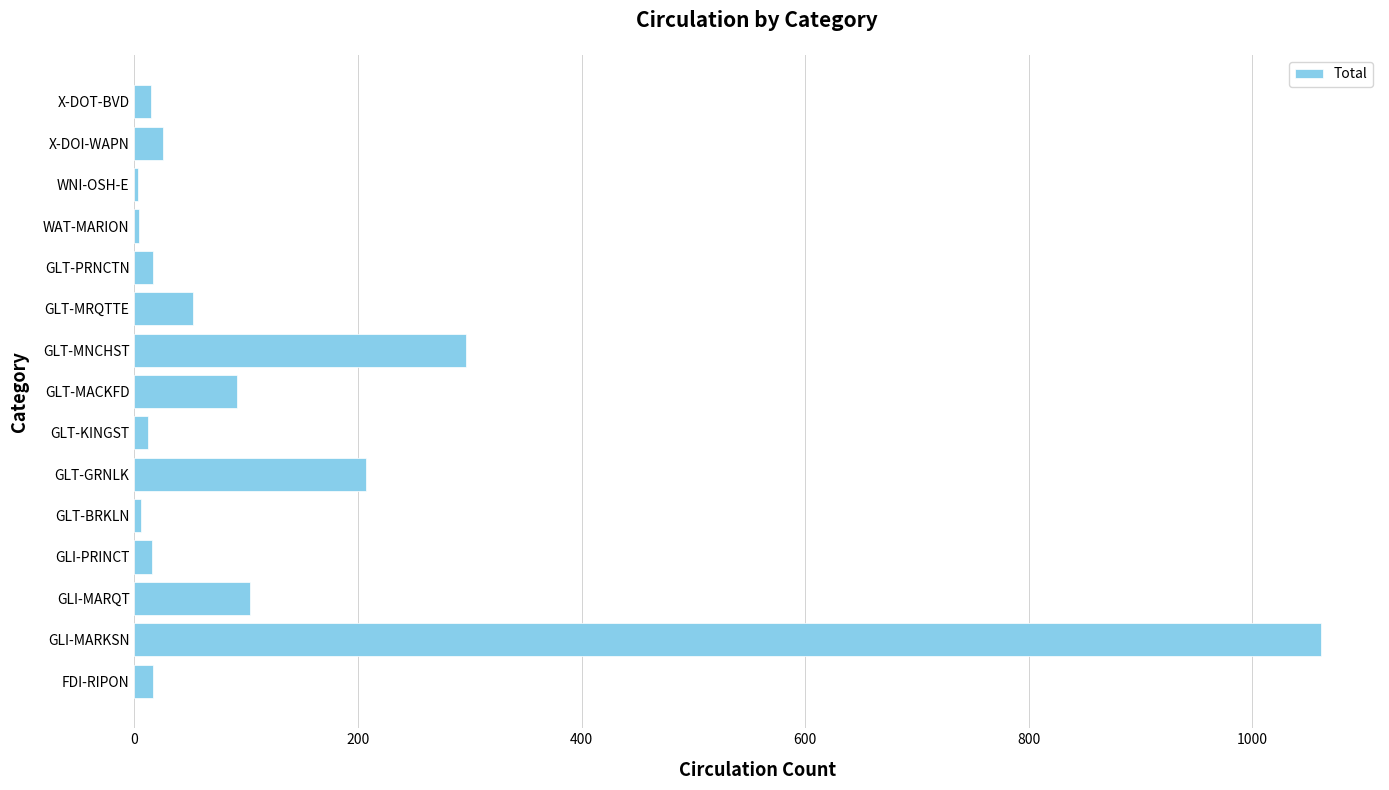

Which has a higher value, GLI-MARQT or WAT-MARION?

GLI-MARQT